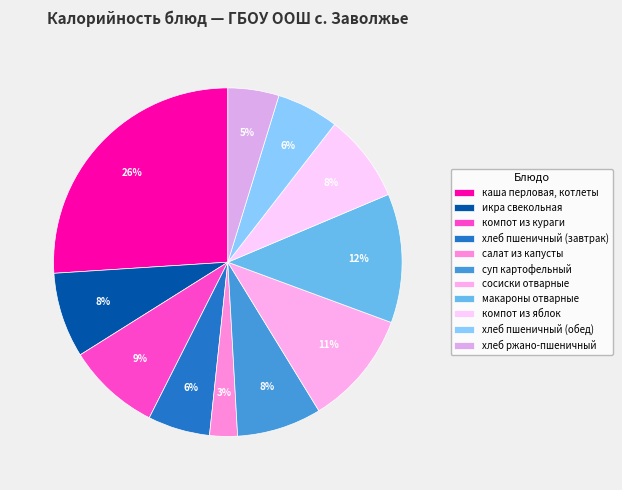

How many segments does this pie chart have?

11